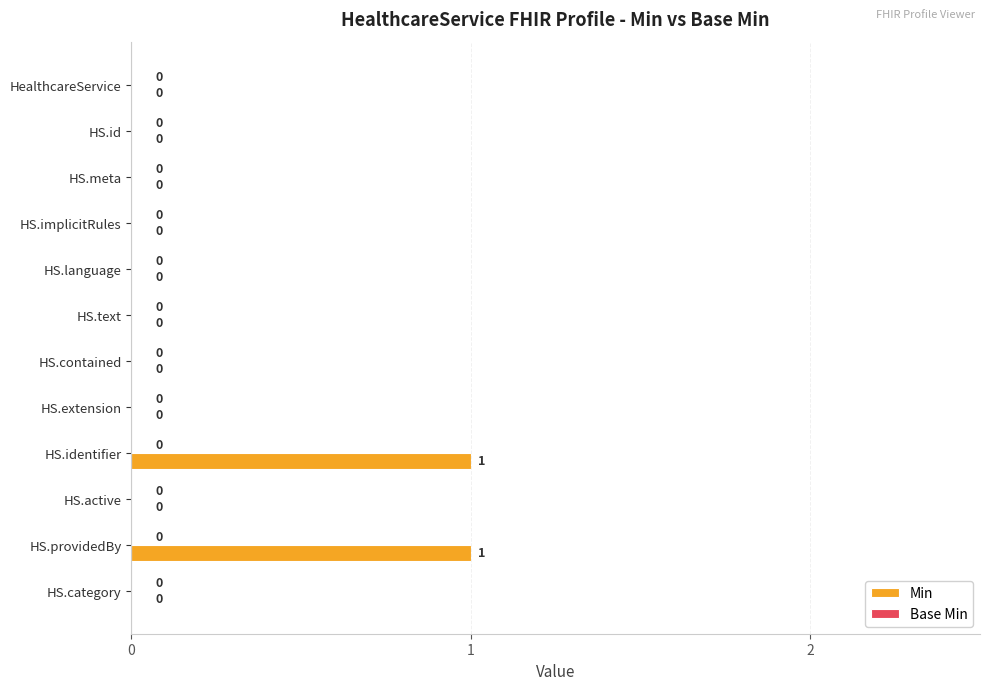

True or false: the data shows 0 at HS.text.

True